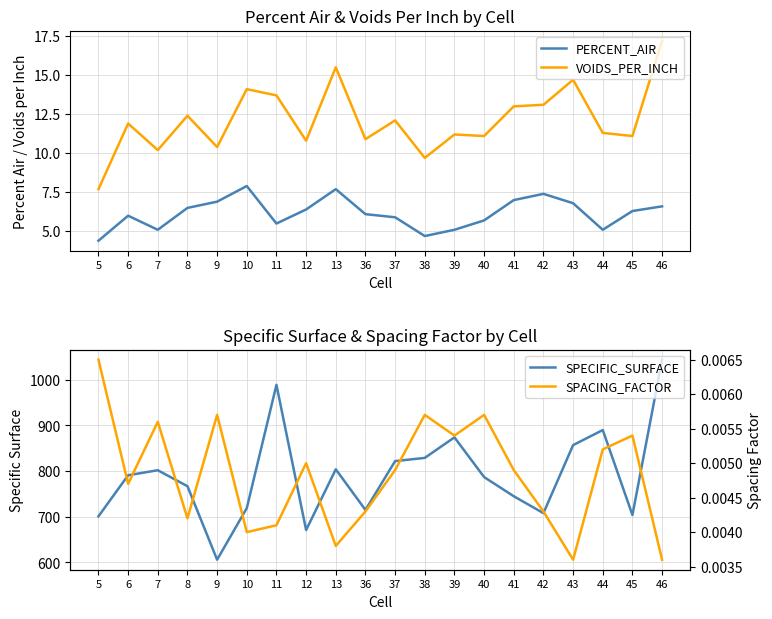

Reading left to right, what are all the values shown in this chart?

PERCENT_AIR: 5=4.4	6=6.0	7=5.1	8=6.5	9=6.9	10=7.9	11=5.5	12=6.4	13=7.7	36=6.1	37=5.9	38=4.7	39=5.1	40=5.7	41=7.0	42=7.4	43=6.8	44=5.1	45=6.3	46=6.6
VOIDS_PER_INCH: 5=7.7	6=11.9	7=10.2	8=12.4	9=10.4	10=14.1	11=13.7	12=10.8	13=15.5	36=10.9	37=12.1	38=9.7	39=11.2	40=11.1	41=13.0	42=13.1	43=14.7	44=11.3	45=11.1	46=17.2
SPECIFIC_SURFACE: 5=701.0	6=791.0	7=802.0	8=767.0	9=606.0	10=719.0	11=989.0	12=671.0	13=804.0	36=715.0	37=822.0	38=829.0	39=874.0	40=787.0	41=745.0	42=708.0	43=857.0	44=890.0	45=704.0	46=1044.0
SPACING_FACTOR: 5=0.0	6=0.0	7=0.0	8=0.0	9=0.0	10=0.0	11=0.0	12=0.0	13=0.0	36=0.0	37=0.0	38=0.0	39=0.0	40=0.0	41=0.0	42=0.0	43=0.0	44=0.0	45=0.0	46=0.0